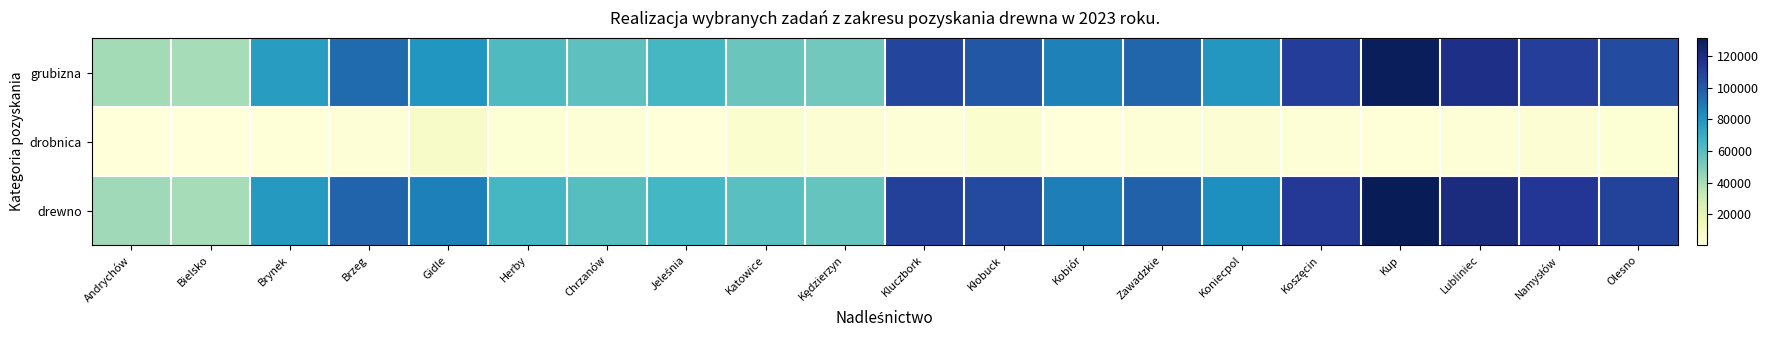

How many data points does each series have?

20